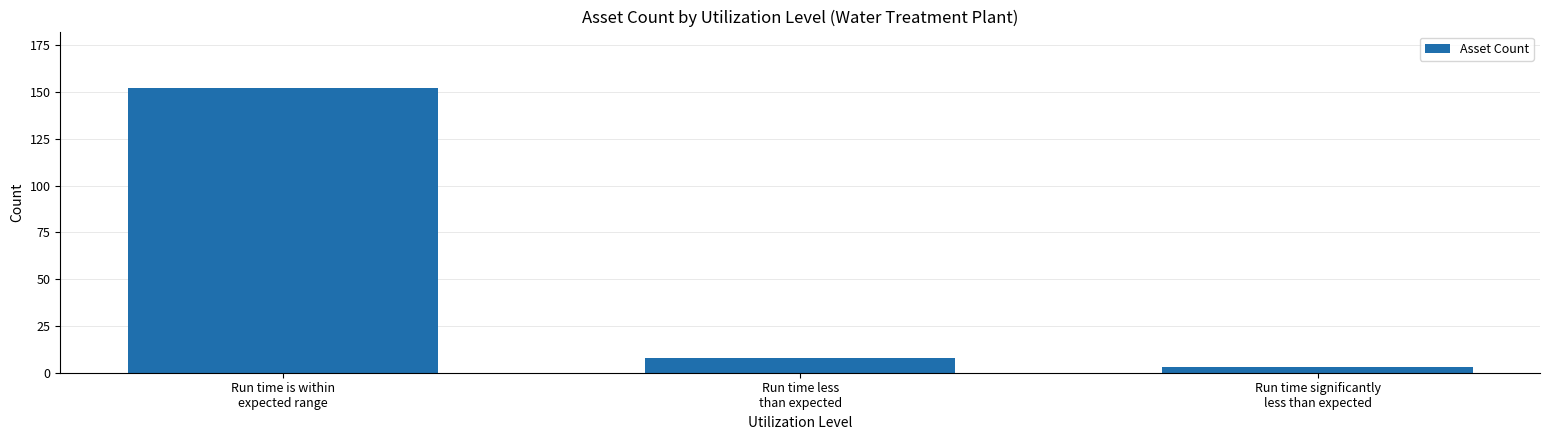

What is the sum of all values?

163